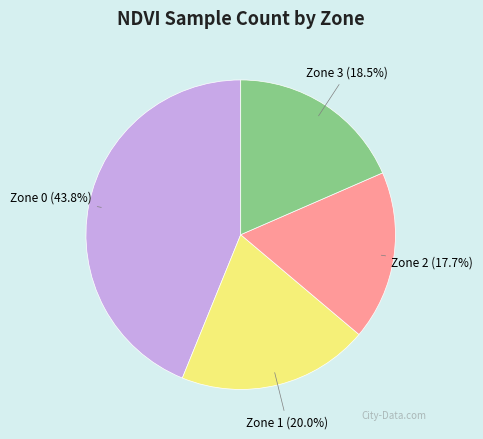

To the nearest percent, what percentage of the pie is Zone 1?

20%